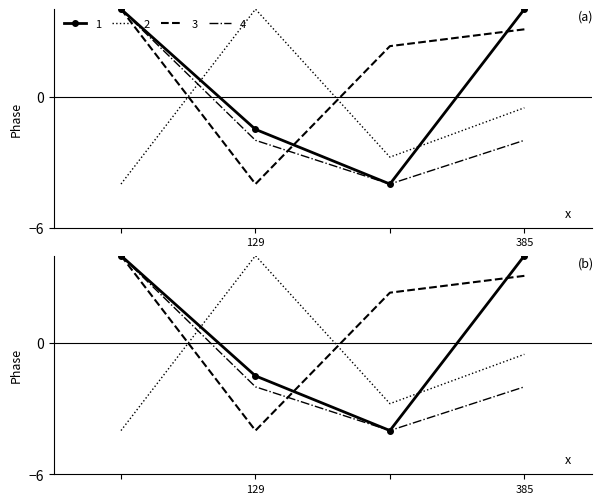

What is the total value across all series at 129?

-3.5